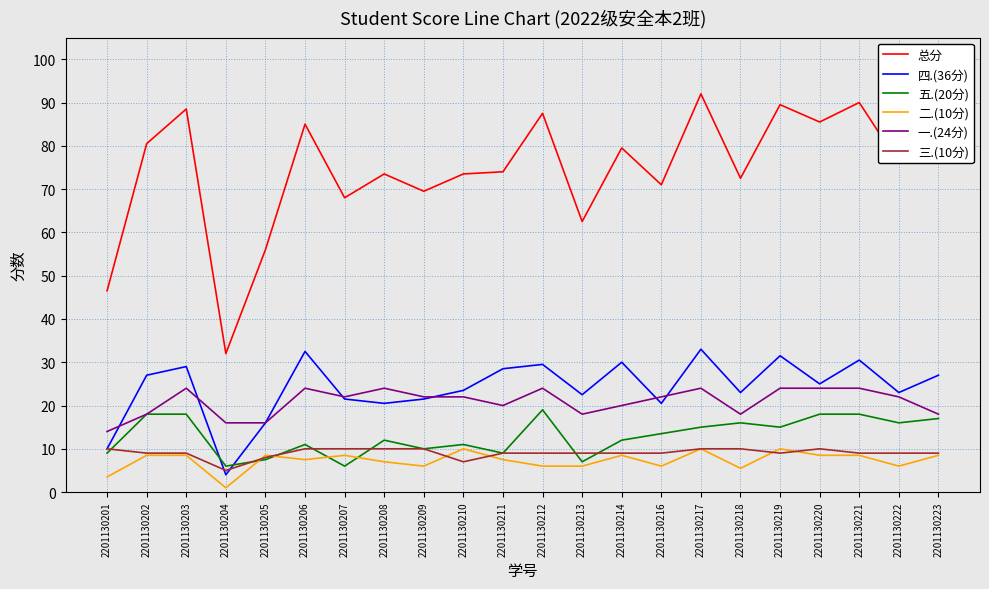

What is the maximum value for 二.(10分)?

10.0